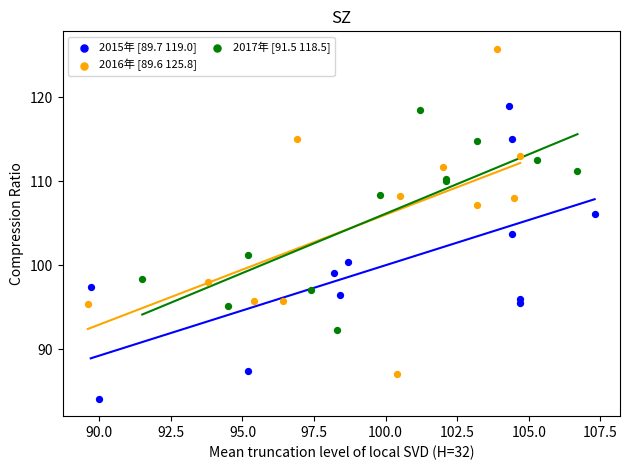

Which series contains the lowest Y value?

2015年 [89.7 119.0]